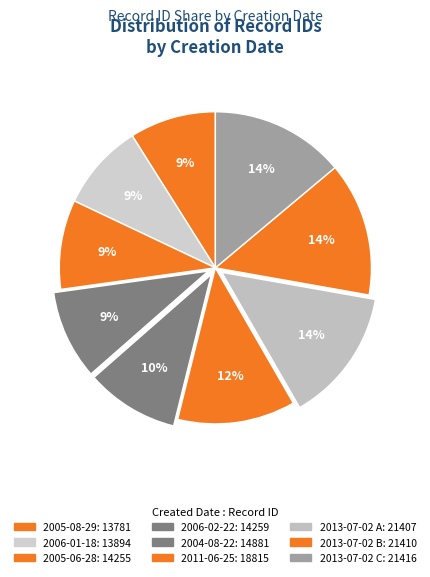

To the nearest percent, what portion does 2005-08-29 represent?

9%